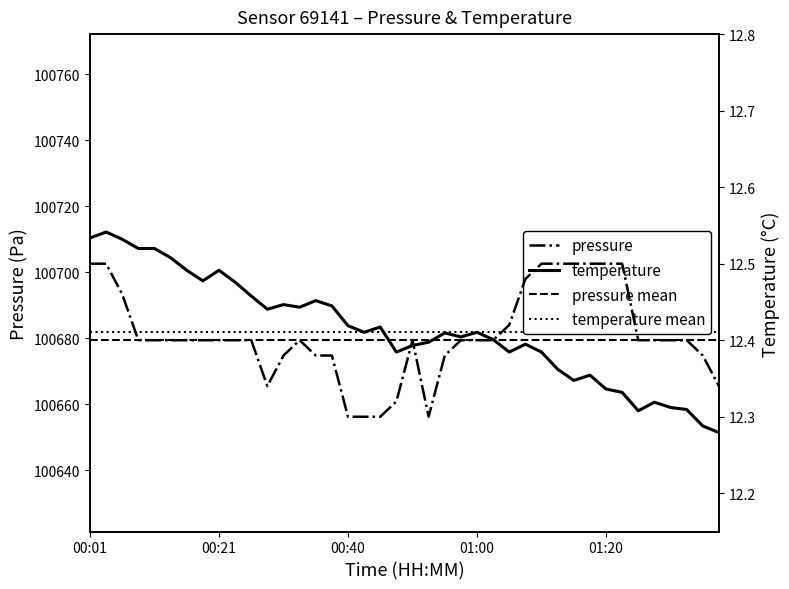

What is the spread (max minus min) of values at 31?

100669.6